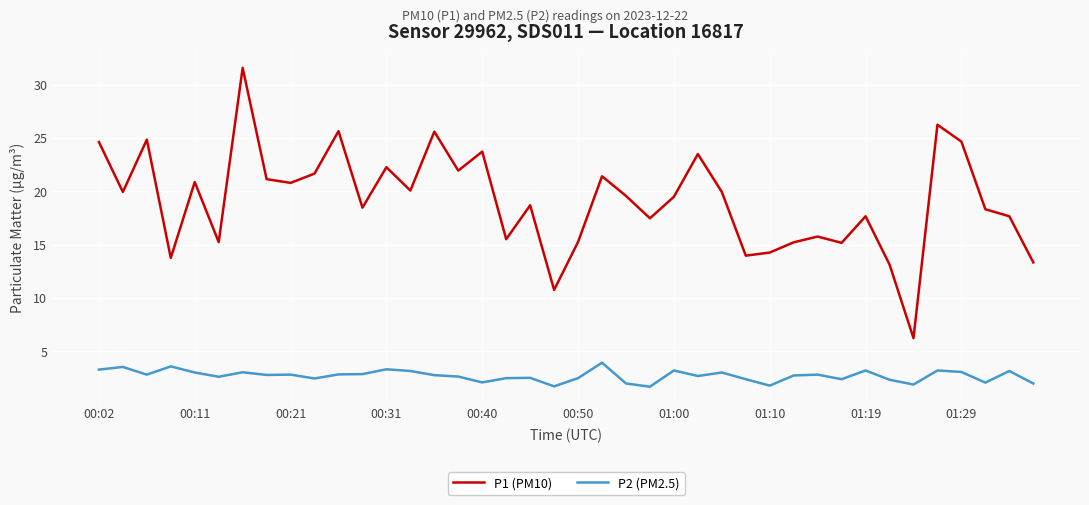

What is the maximum value shown in the chart?

31.6